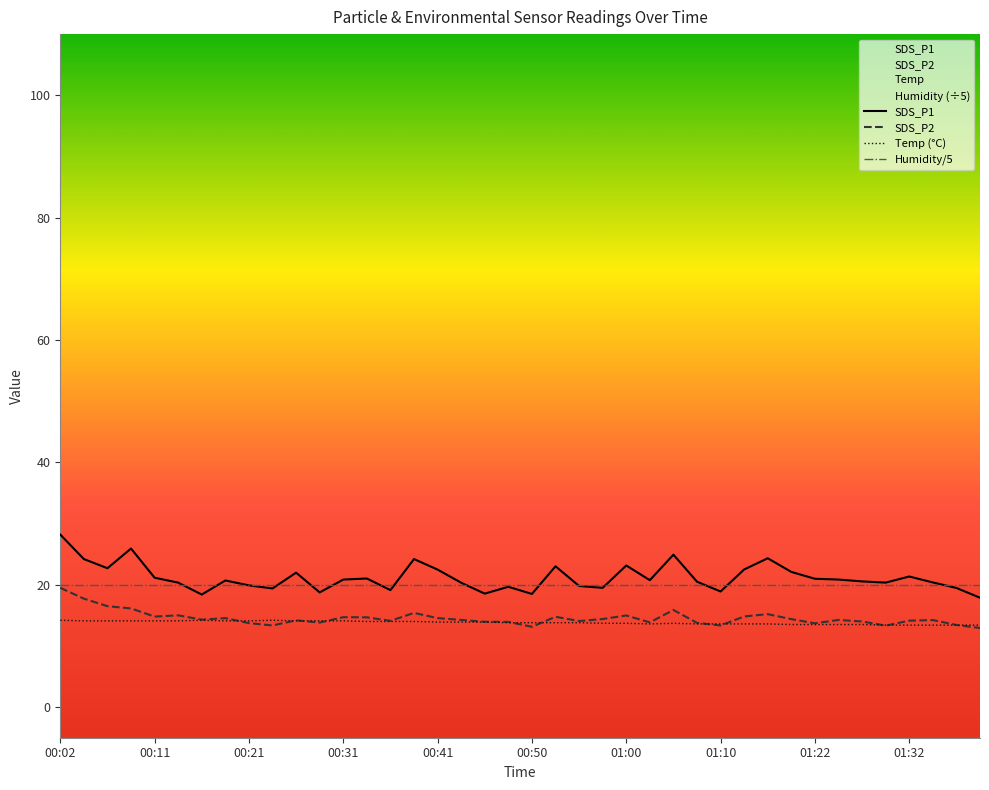

Which series has the largest range (max minus min)?

SDS_P1